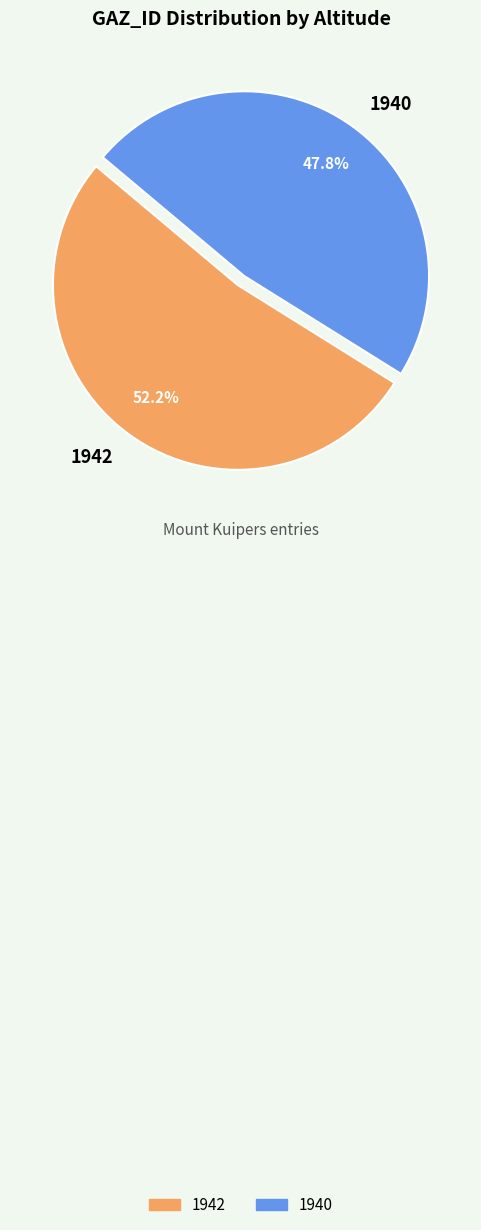

What is the total percentage of 1940 and 1942?

100.0%